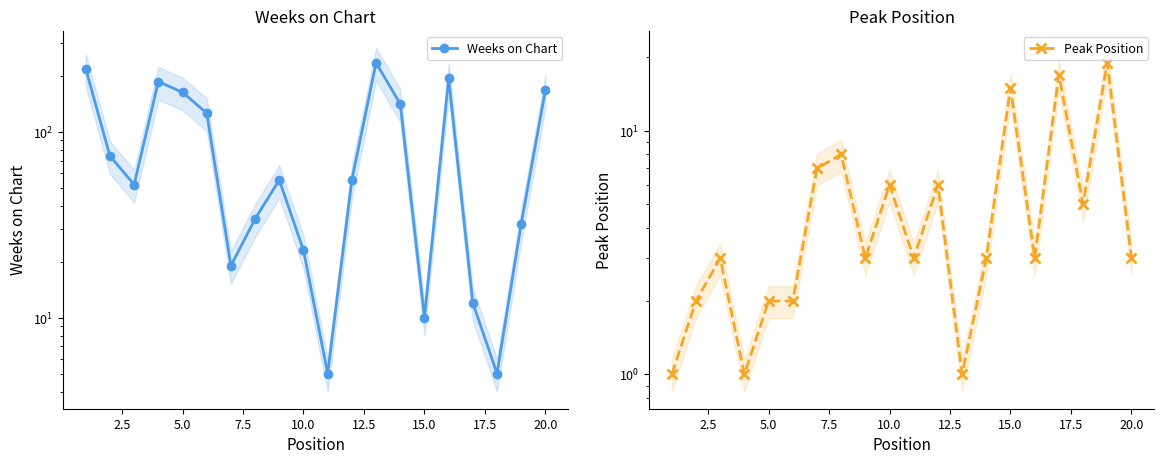

How many interior local peaks does the Weeks on Chart series have?

4